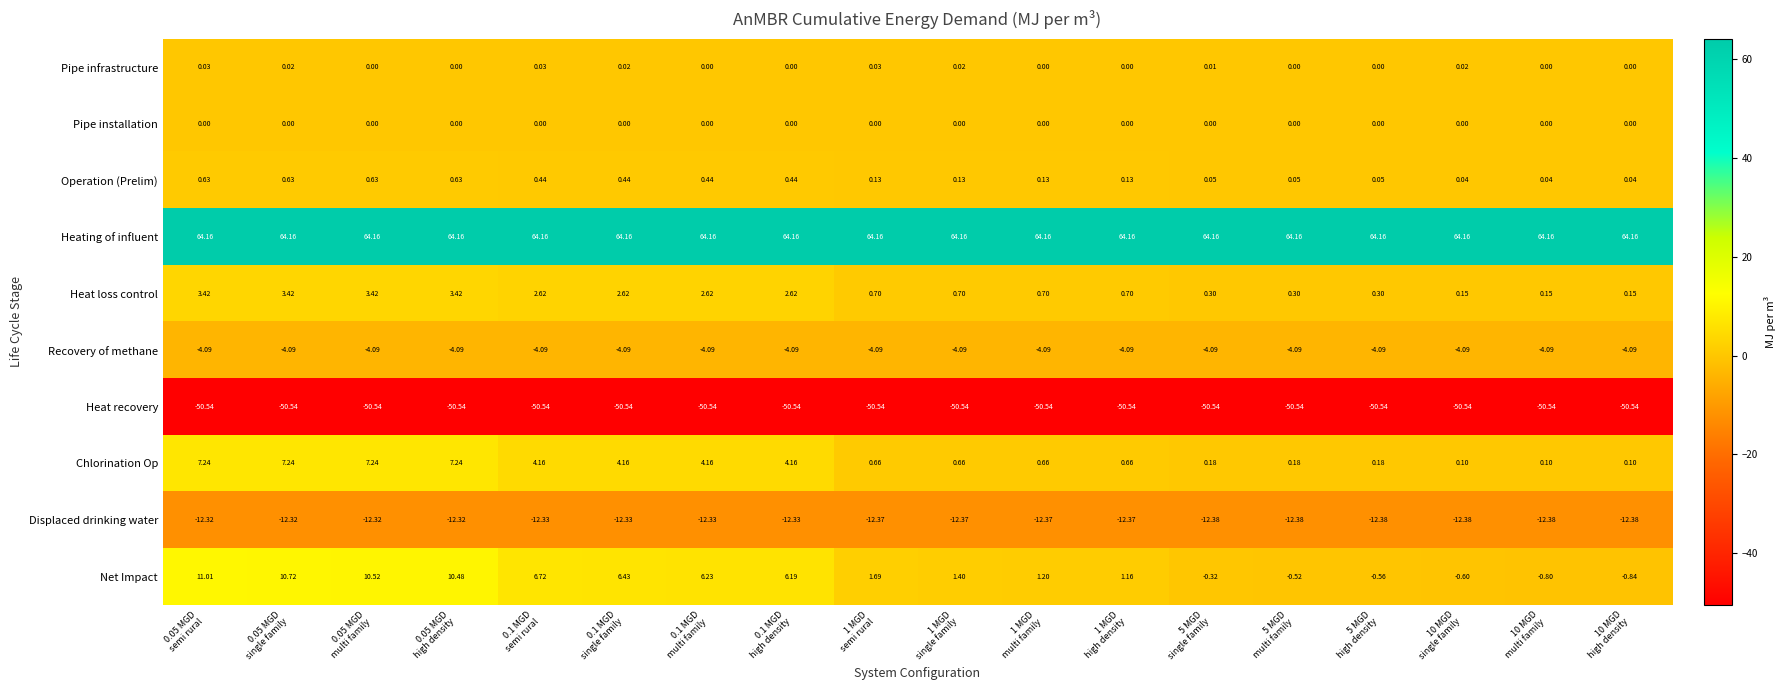

Which series has the largest total across all categories?

Heating of influent